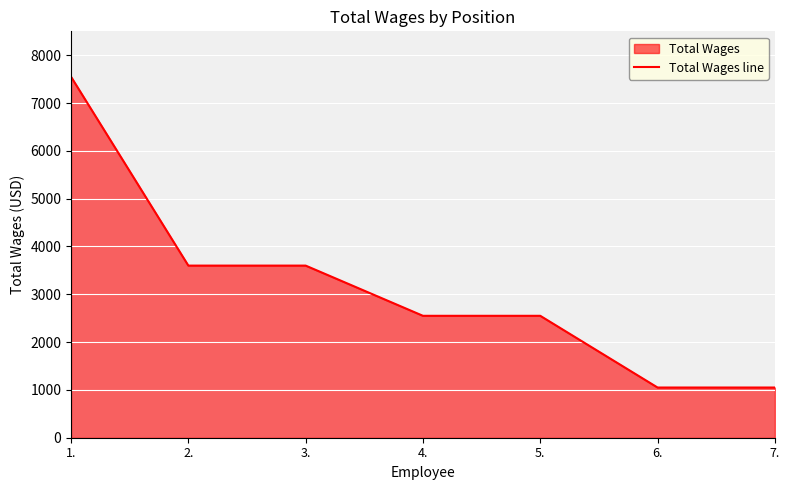

What is the value of the 6th point from the left?

1050